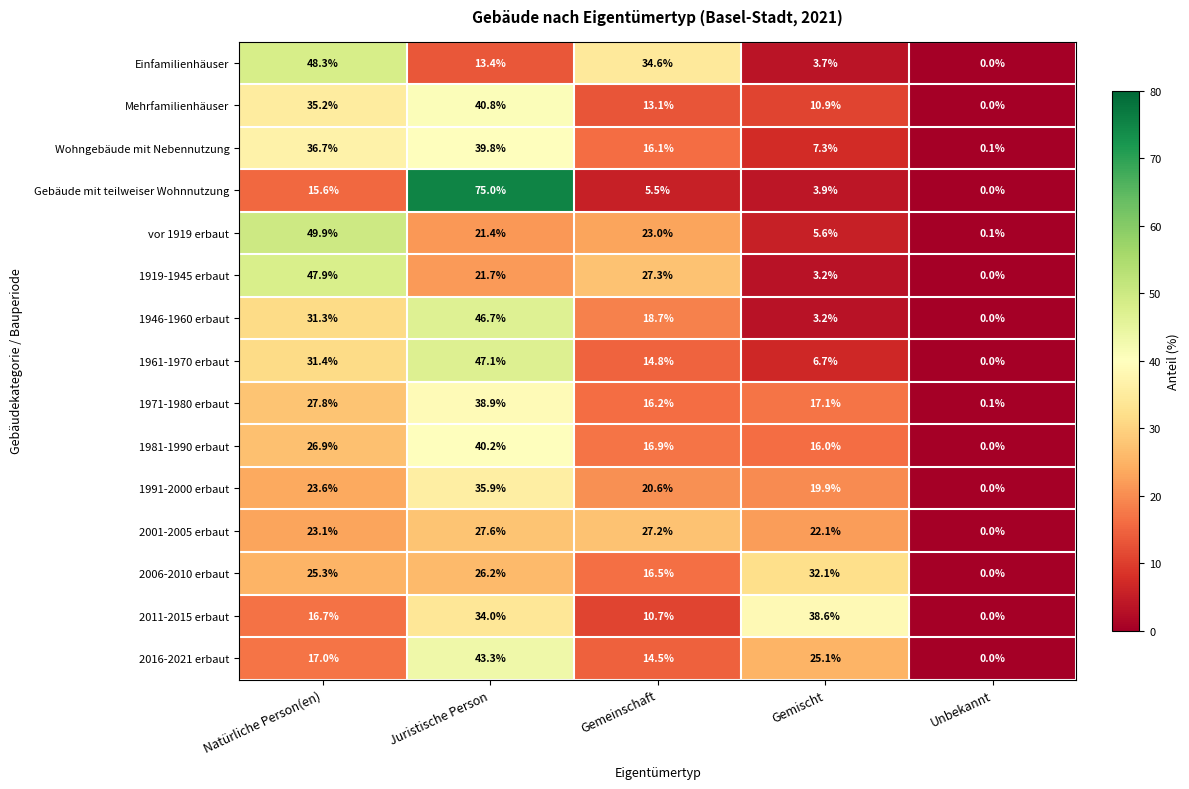

Read the 1961-1970 erbaut value at Juristische Person.

47.1